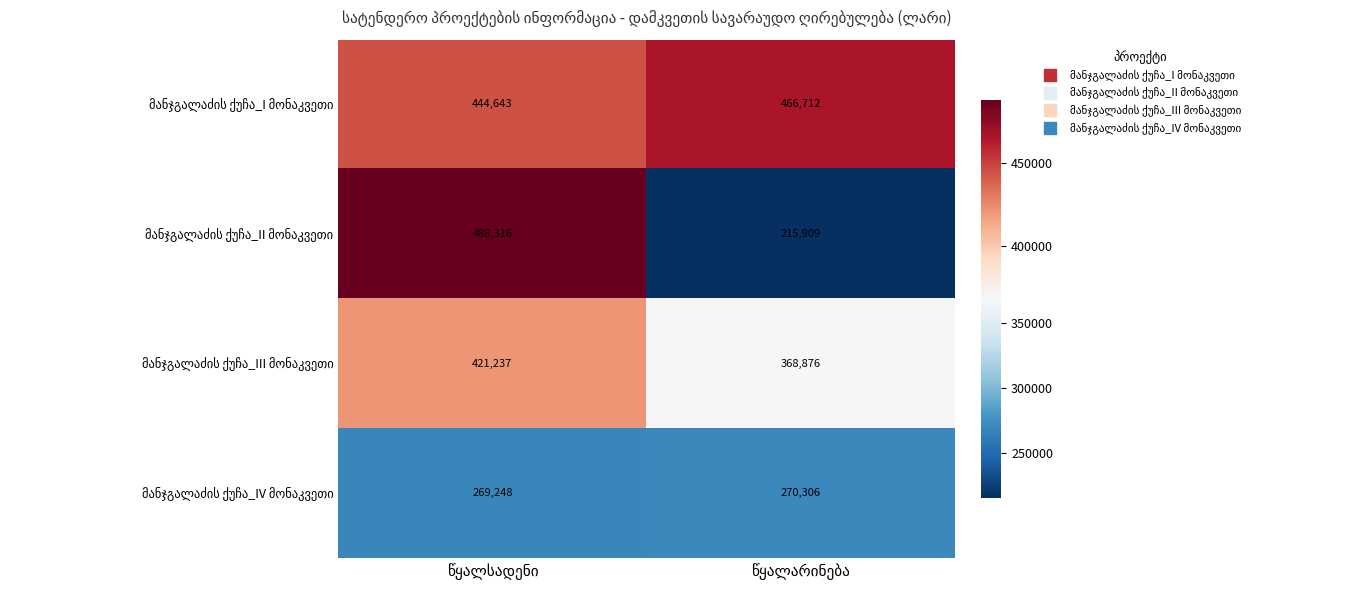

At how many categories does at least one series exceed 301053?

2